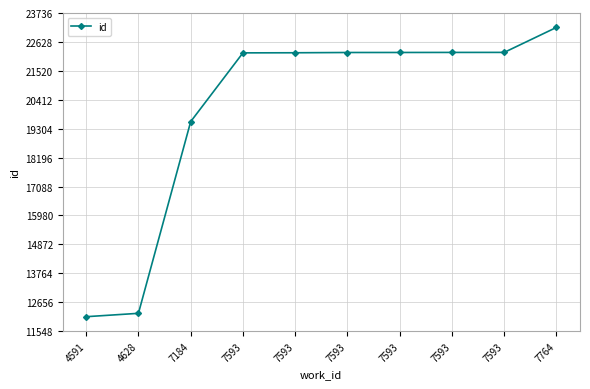

What is the ratio of the value at 7593 to the value at 4591?

1.8